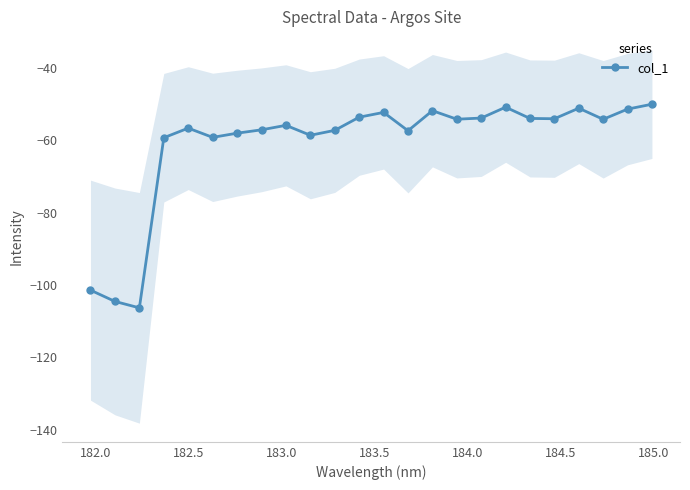

What is the minimum value for col_1?

-106.3